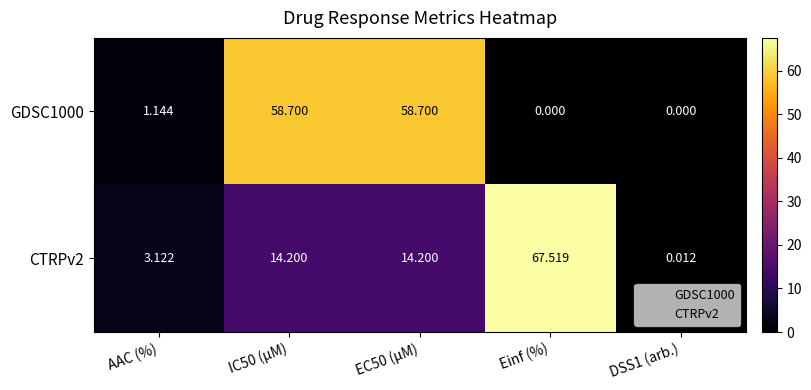

At how many categories does at least one series exceed 31?

3